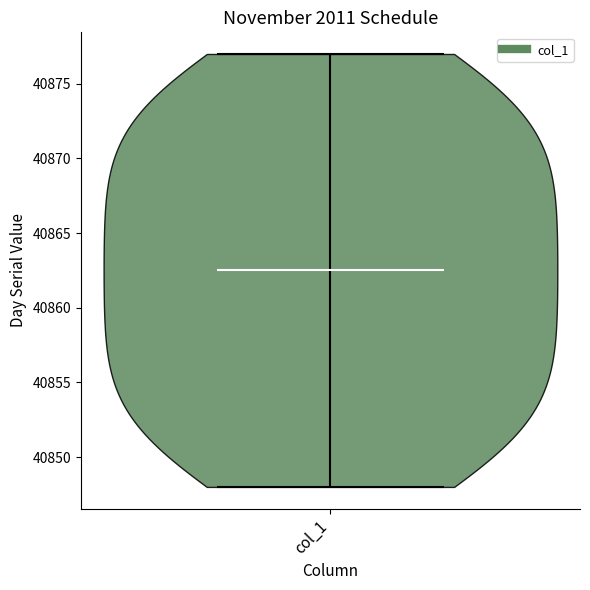

Where does the median line of the violin for col_1 sit on the y-axis? The values are not printed on the chart, so give them approximately, as read against the axis.

40862.5